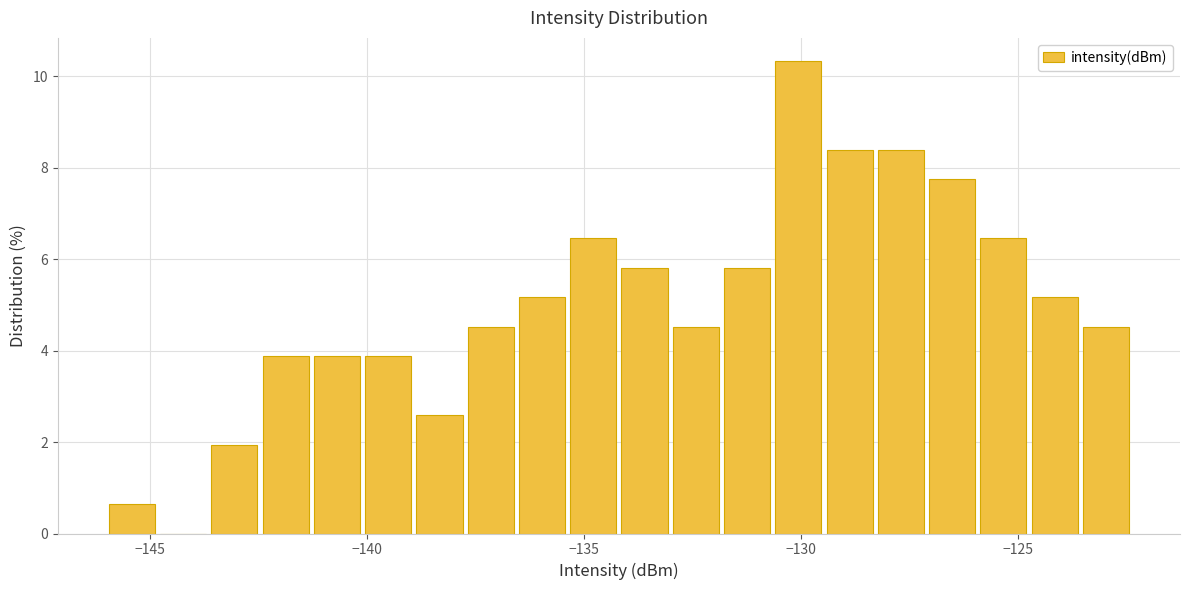

Around what value on the x-axis is the tallest bar? Give the approximate position of its centre, as read against the axis.

-130.0